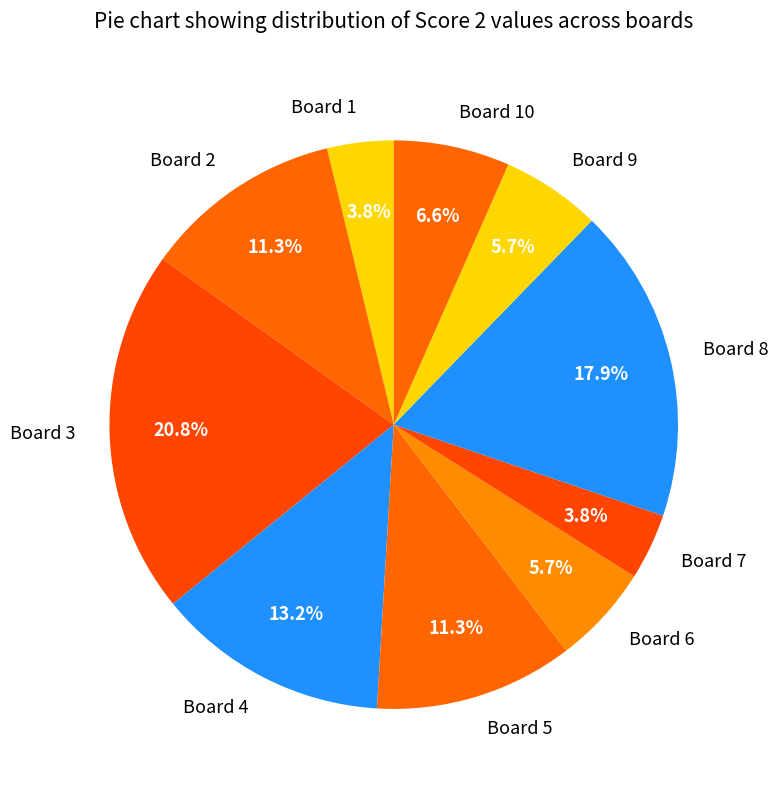

The Board 2 slice represents 24% of the pie. True or false?

False